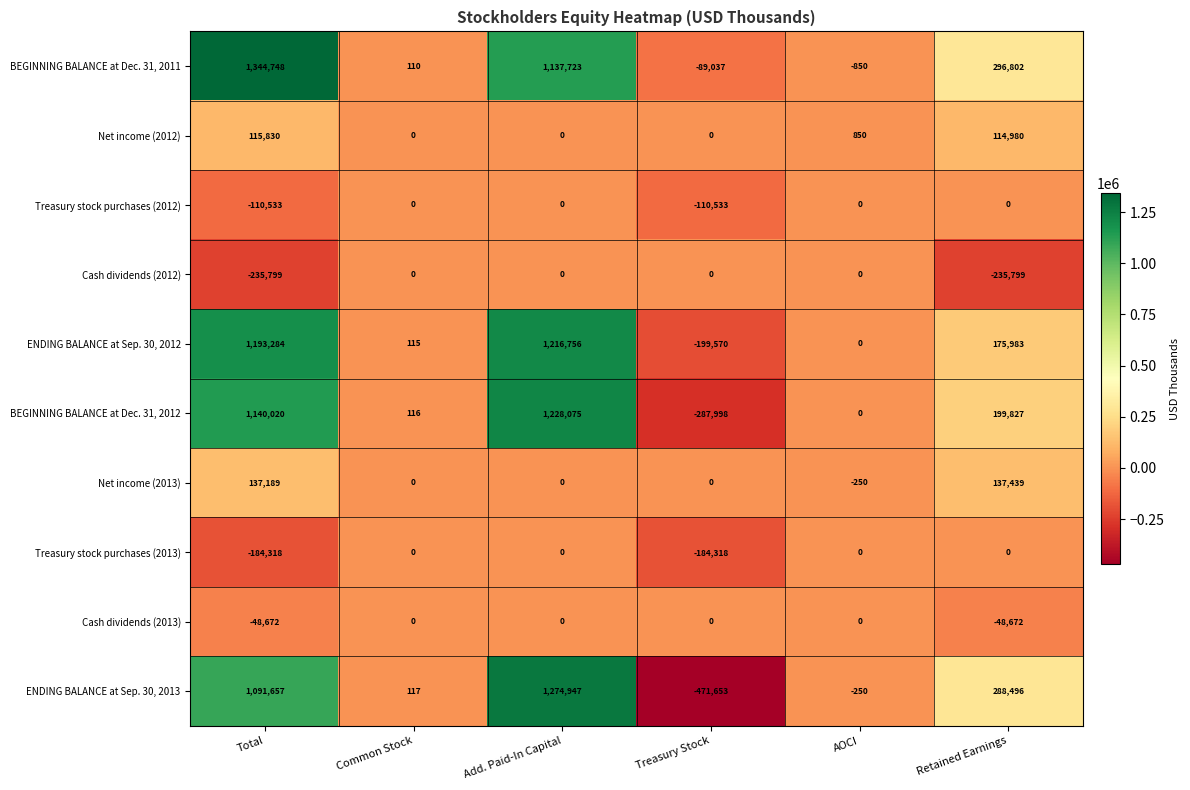

The ENDING BALANCE at Sep. 30, 2013 series shows 1979093 at Add. Paid-In Capital. True or false?

False